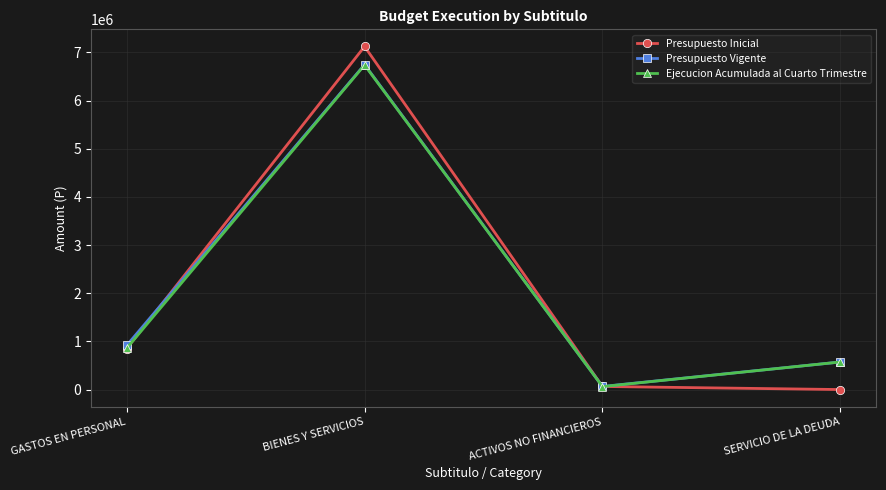

How many data points does each series have?

4